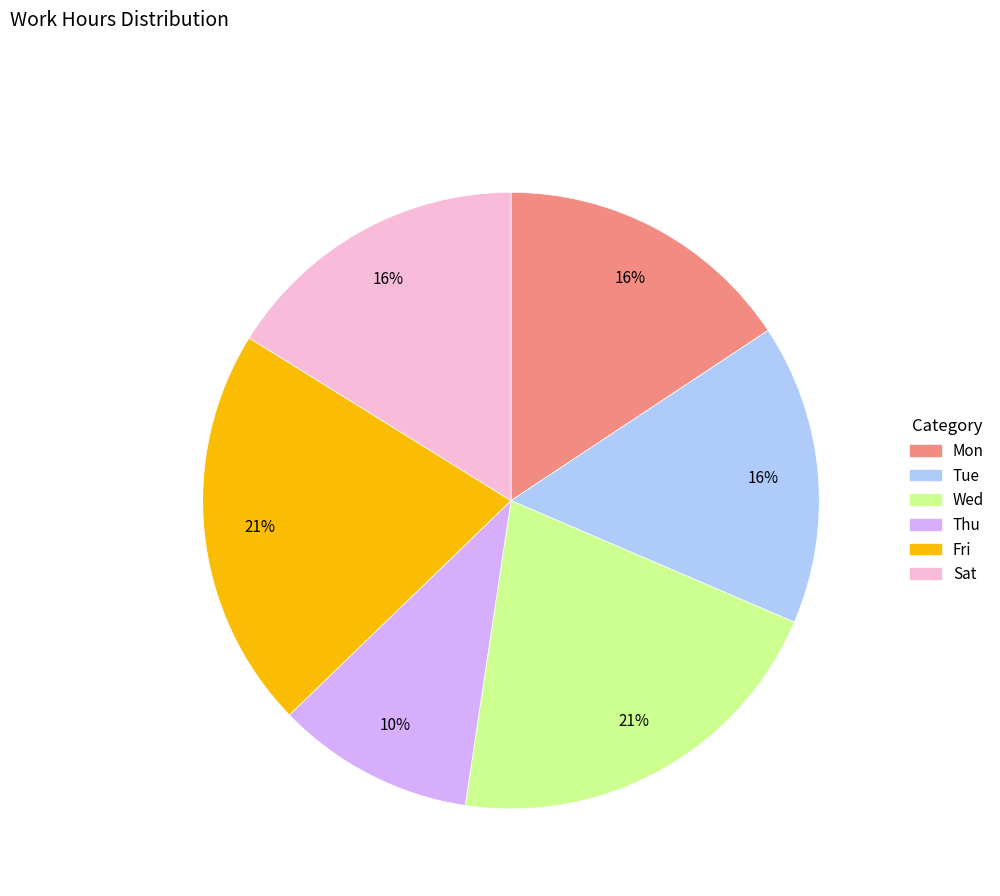

To the nearest percent, what is the average slice percentage?

17%